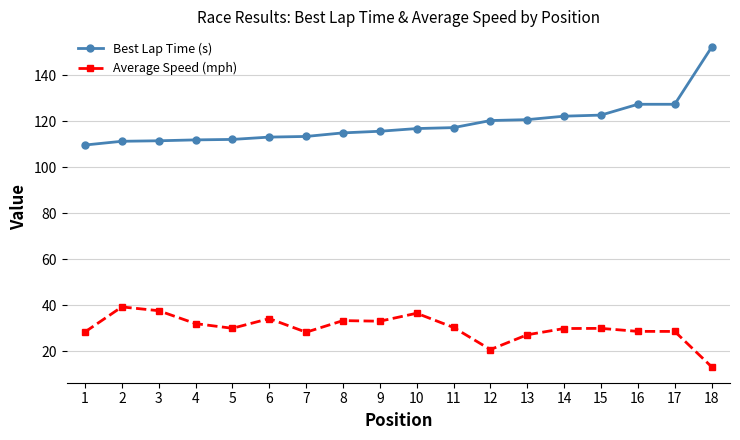

Which series has the largest range (max minus min)?

Best Lap Time (s)